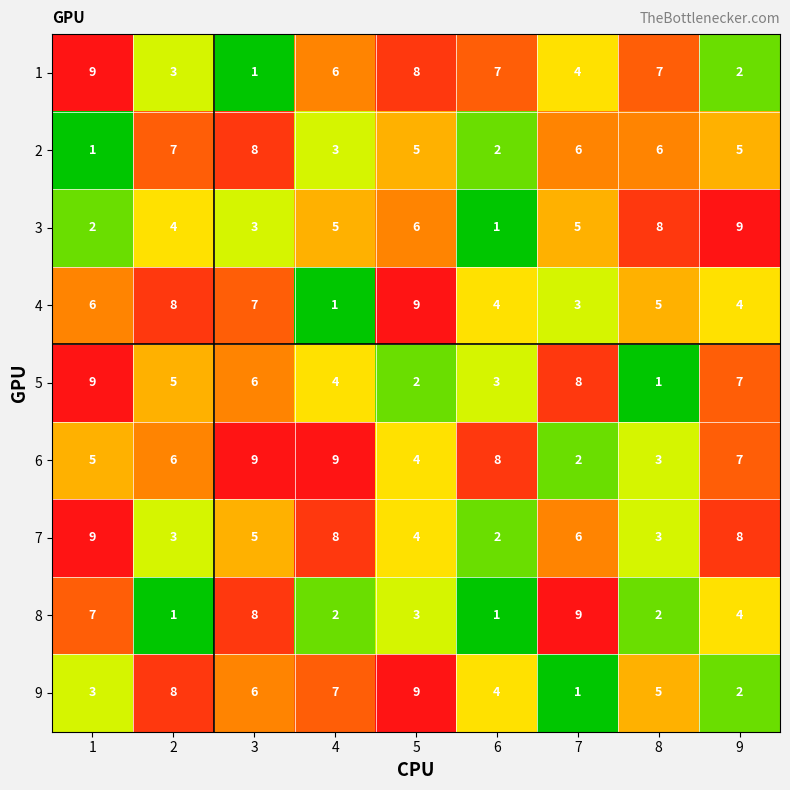

What is the difference between the 2 values at 9 and 1?

4